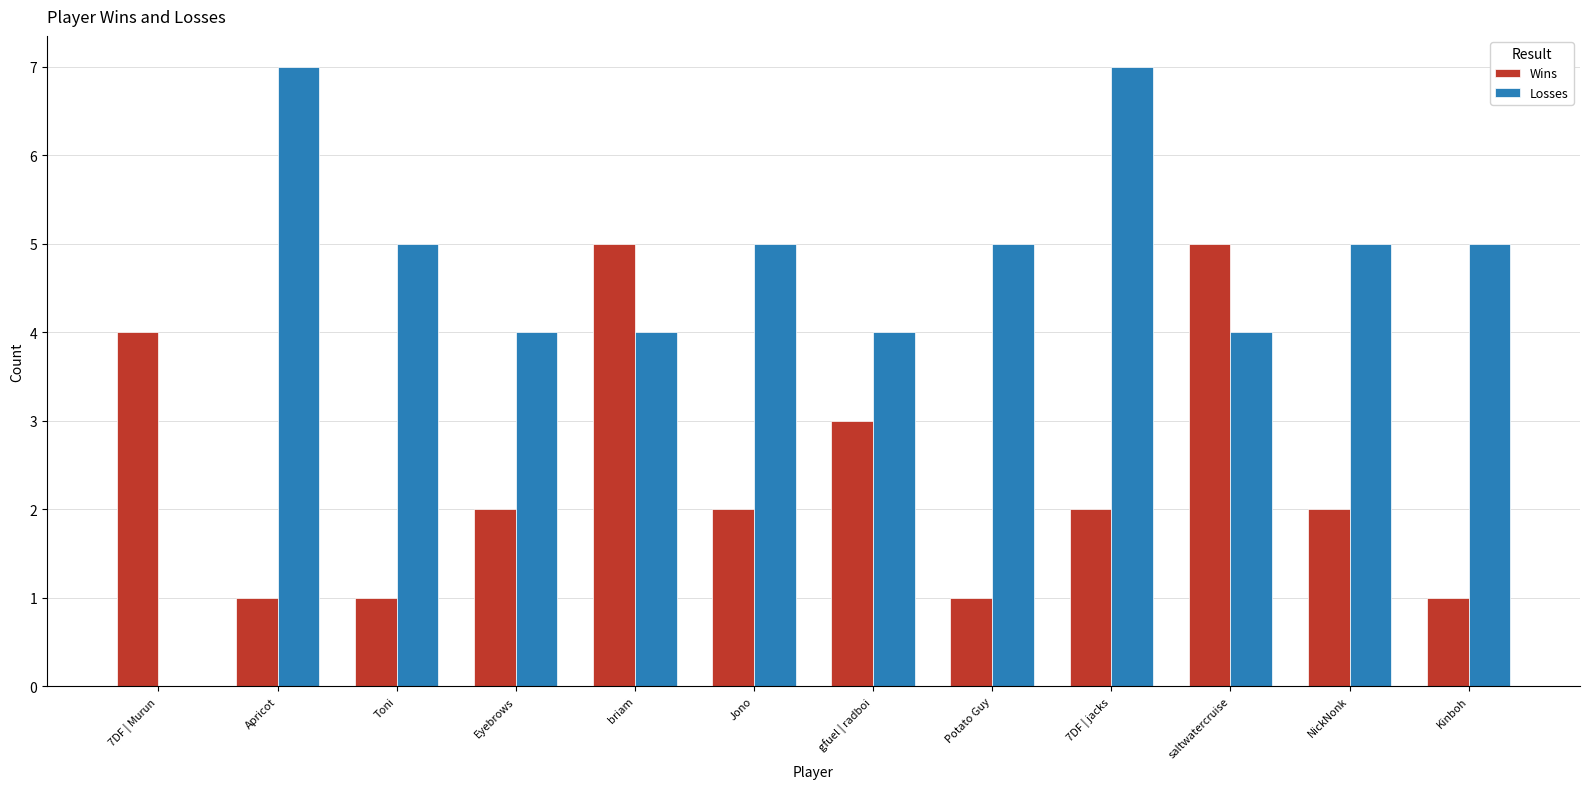

Which series changed the most between Eyebrows and 7DF | jacks?

Losses